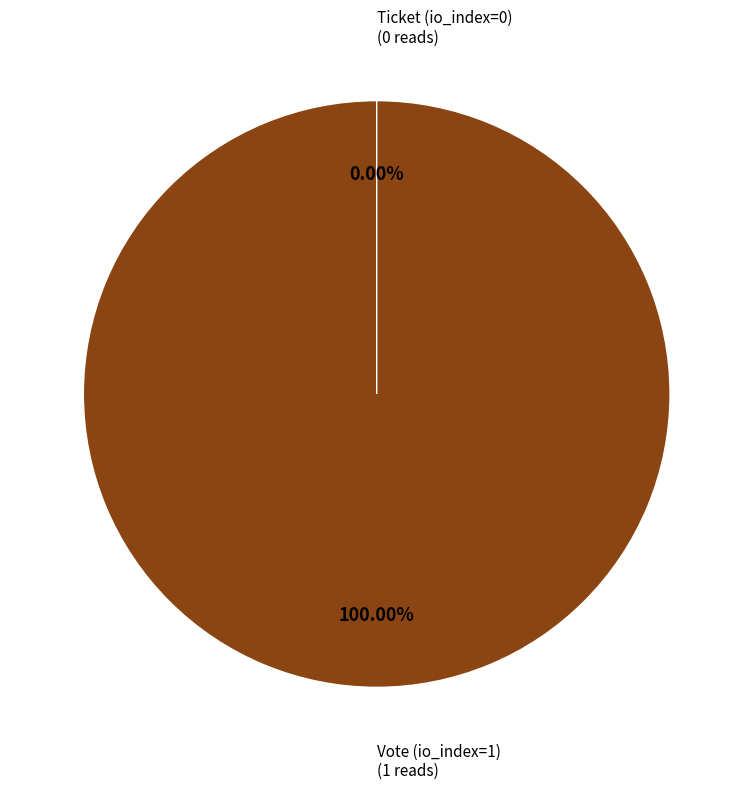

What percentage is NOT represented by Ticket (io_index=0)?

100.0%